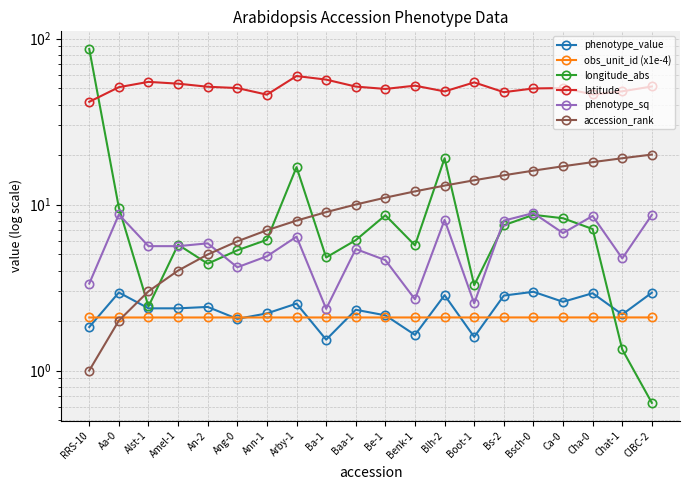

Reading right to left, extract all data points from this chart.

phenotype_value: 2.9	2.2	2.9	2.6	3.0	2.8	1.6	2.8	1.6	2.2	2.3	1.5	2.5	2.2	2.0	2.4	2.4	2.4	3.0	1.8
obs_unit_id (x1e-4): 2.1	2.1	2.1	2.1	2.1	2.1	2.1	2.1	2.1	2.1	2.1	2.1	2.1	2.1	2.1	2.1	2.1	2.1	2.1	2.1
longitude_abs: 0.6	1.3	7.1	8.3	8.7	7.5	3.3	19.0	5.7	8.6	6.1	4.8	16.8	6.1	5.3	4.4	5.7	2.4	9.6	86.4
latitude: 51.4	48.1	46.0	50.3	50.0	47.5	54.4	48.0	52.0	49.7	51.3	56.5	59.4	45.9	50.3	51.2	53.4	54.8	50.9	41.6
phenotype_sq: 8.7	4.7	8.5	6.7	8.9	8.0	2.5	8.1	2.7	4.6	5.4	2.4	6.4	4.9	4.2	5.8	5.6	5.6	8.7	3.3
accession_rank: 20.0	19.0	18.0	17.0	16.0	15.0	14.0	13.0	12.0	11.0	10.0	9.0	8.0	7.0	6.0	5.0	4.0	3.0	2.0	1.0